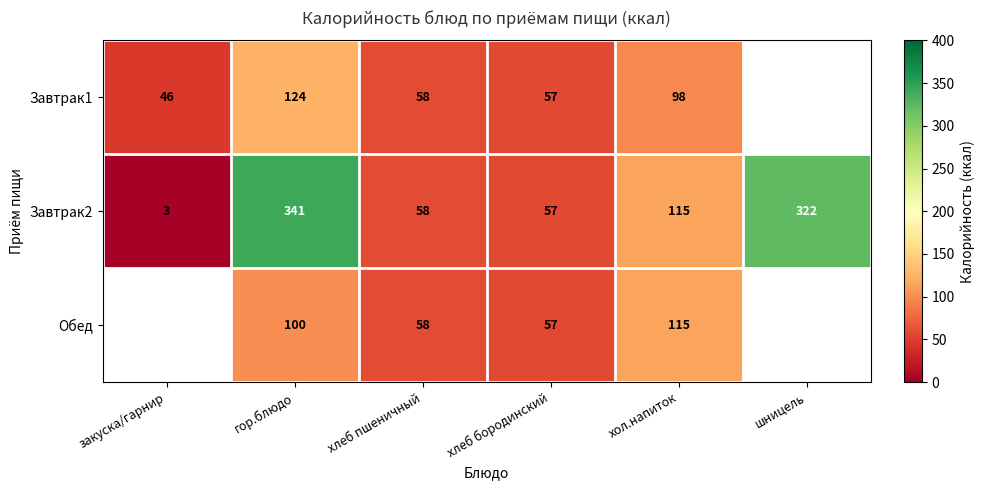

Is it true that Завтрак2 equals 203 at хол.напиток?

False